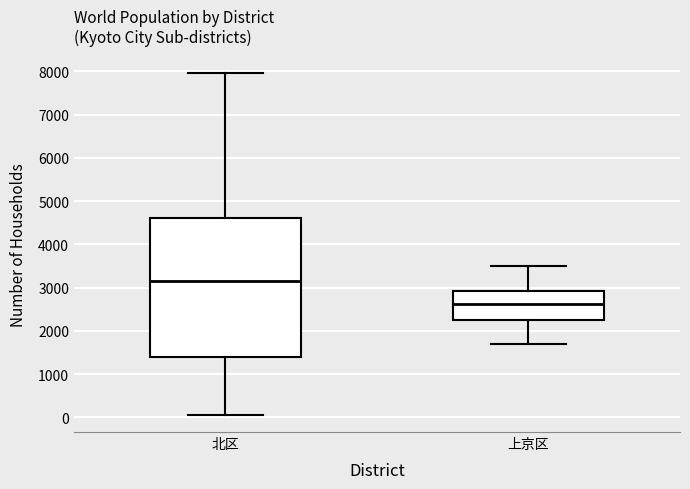

Reading left to right, read every box against the y-axis: the position of its median line, the range the box covers, and the ends of its whiskers. The values are not printed on the chart, so give them approximately, as read against the axis.

北区: median 3100, box 1400 to 4600, whiskers 100 to 8000
上京区: median 2600, box 2300 to 2900, whiskers 1700 to 3500